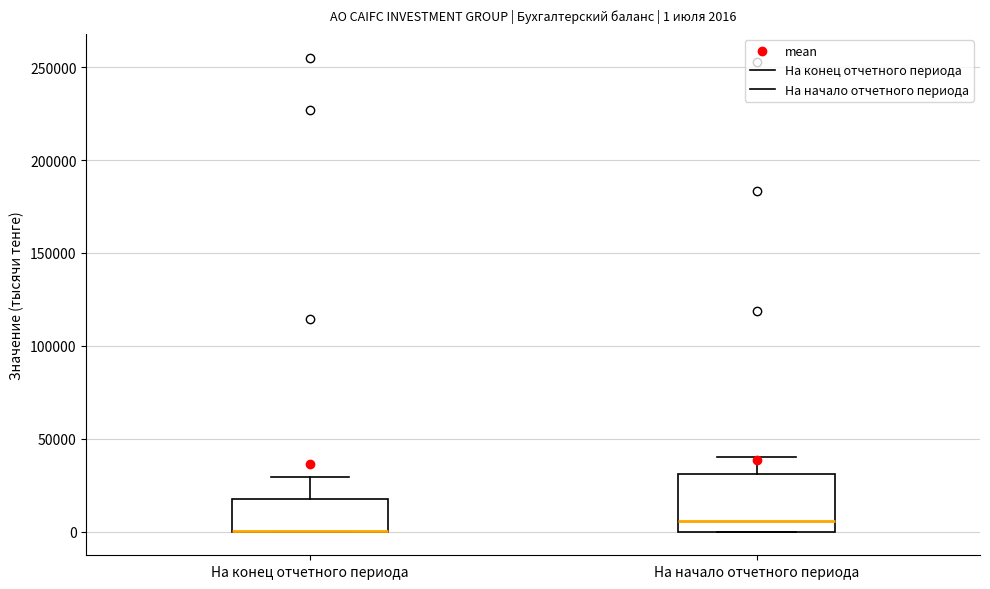

Which box is the tallest, from its lower edge to its upper edge?

На начало отчетного периода